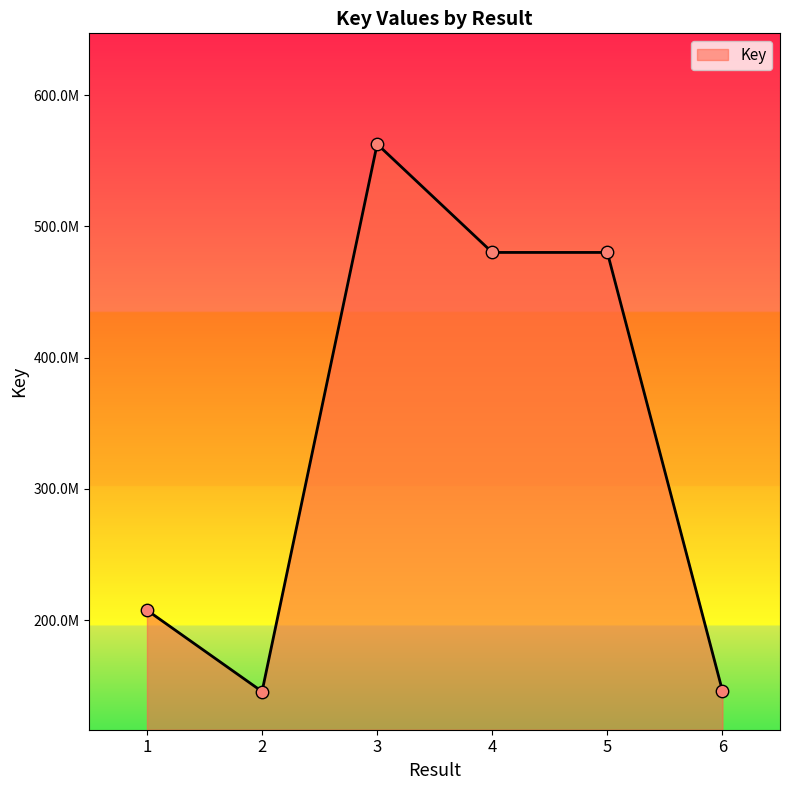

Which has a higher value, 5 or 2?

5